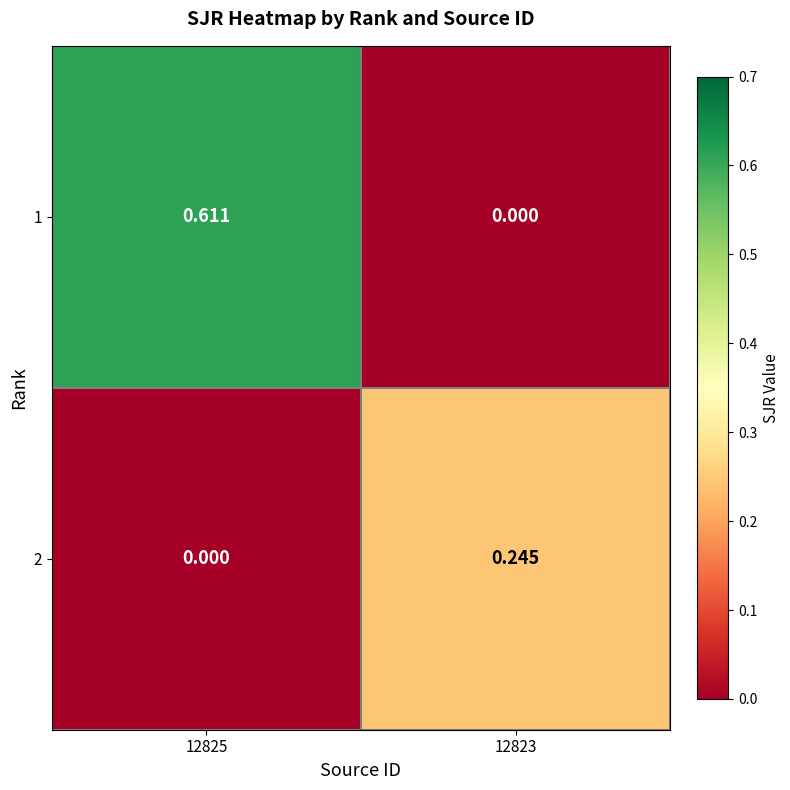

List the series in order of their overall mean, highest first.

1, 2